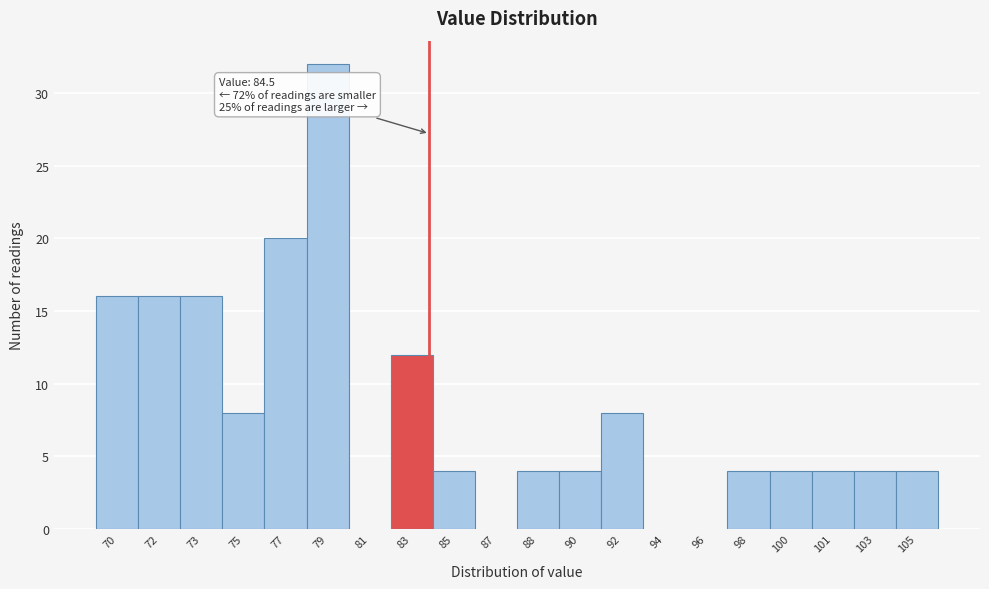

Reading left to right, transcribe all the data shown in this chart.

70=16	72=16	73=16	75=8	77=20	79=32	81=0	83=12	85=4	87=0	88=4	90=4	92=8	94=0	96=0	98=4	100=4	101=4	103=4	105=4